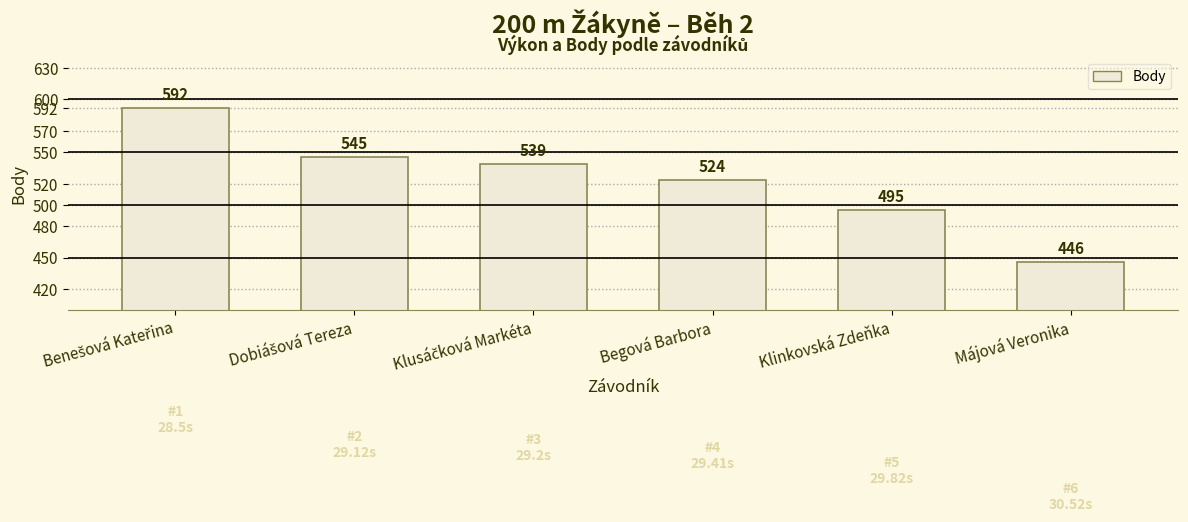

Is it true that the value at Klinkovská Zdeňka is 197?

False